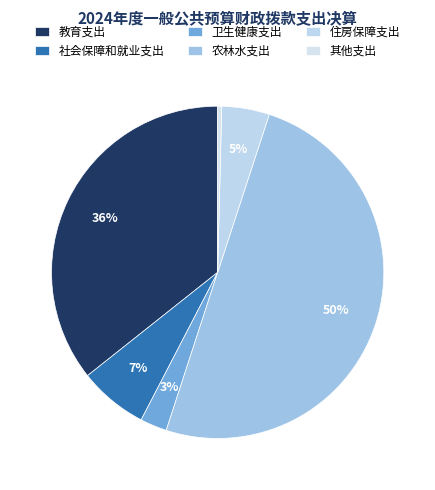

To the nearest percent, what portion does 卫生健康支出 represent?

3%